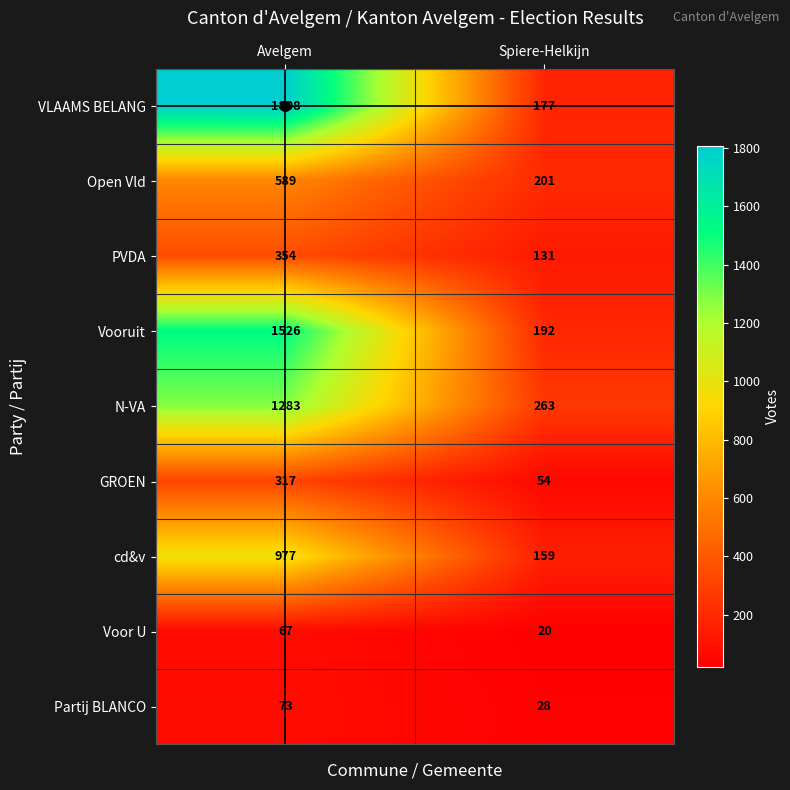

Which series has the largest total across all categories?

VLAAMS BELANG